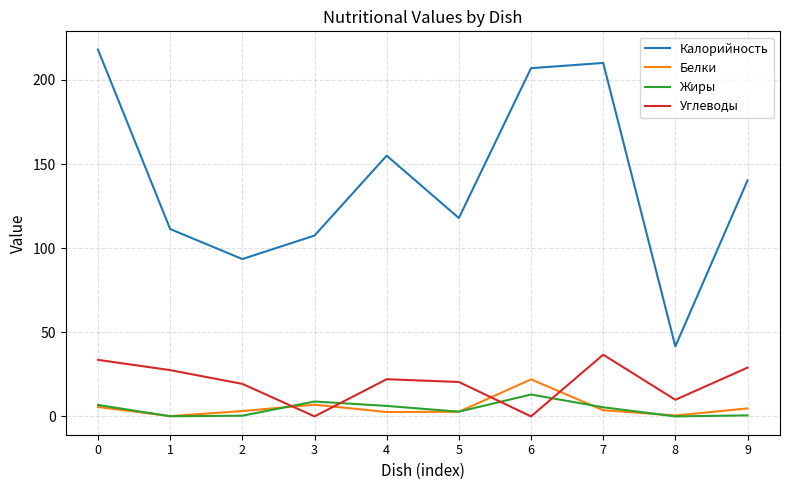

Is this an area chart (filled region under the line)?

No